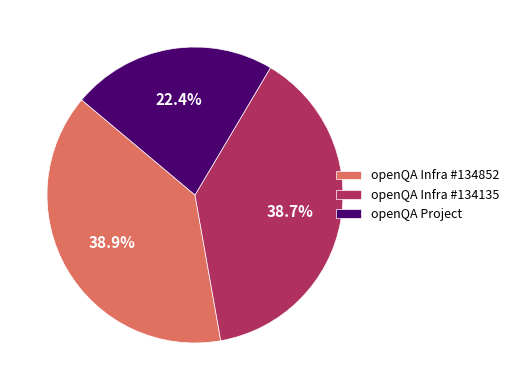

Which slice is the smallest?

openQA Project